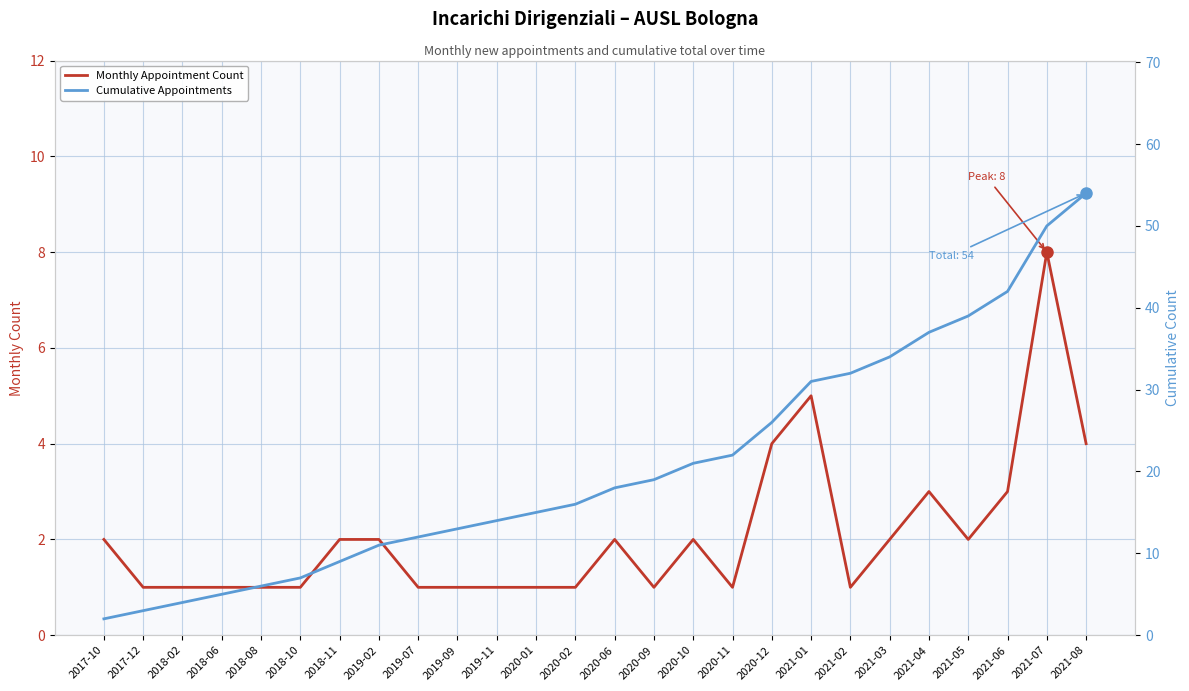

The Cumulative Appointments series shows 19 at 2020-09. True or false?

True